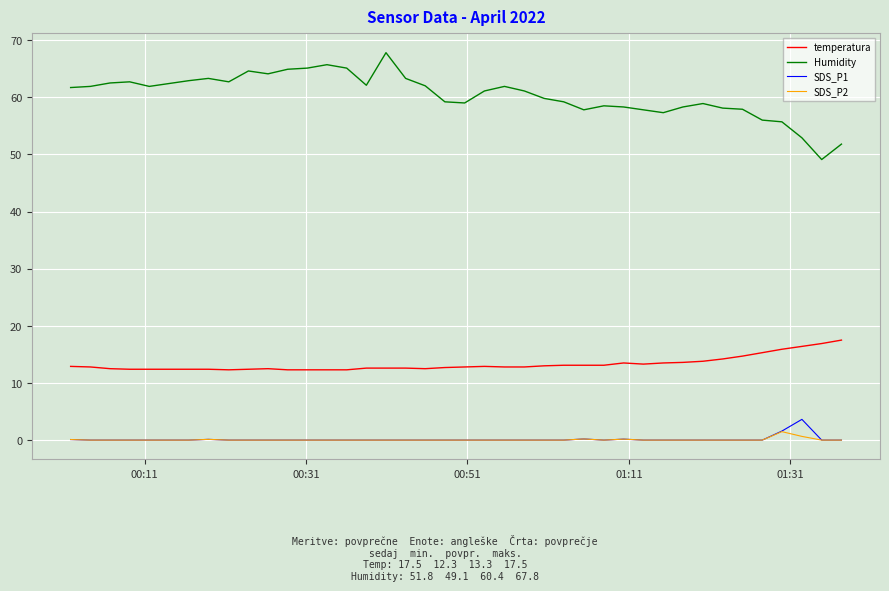

Which series has the largest range (max minus min)?

Humidity